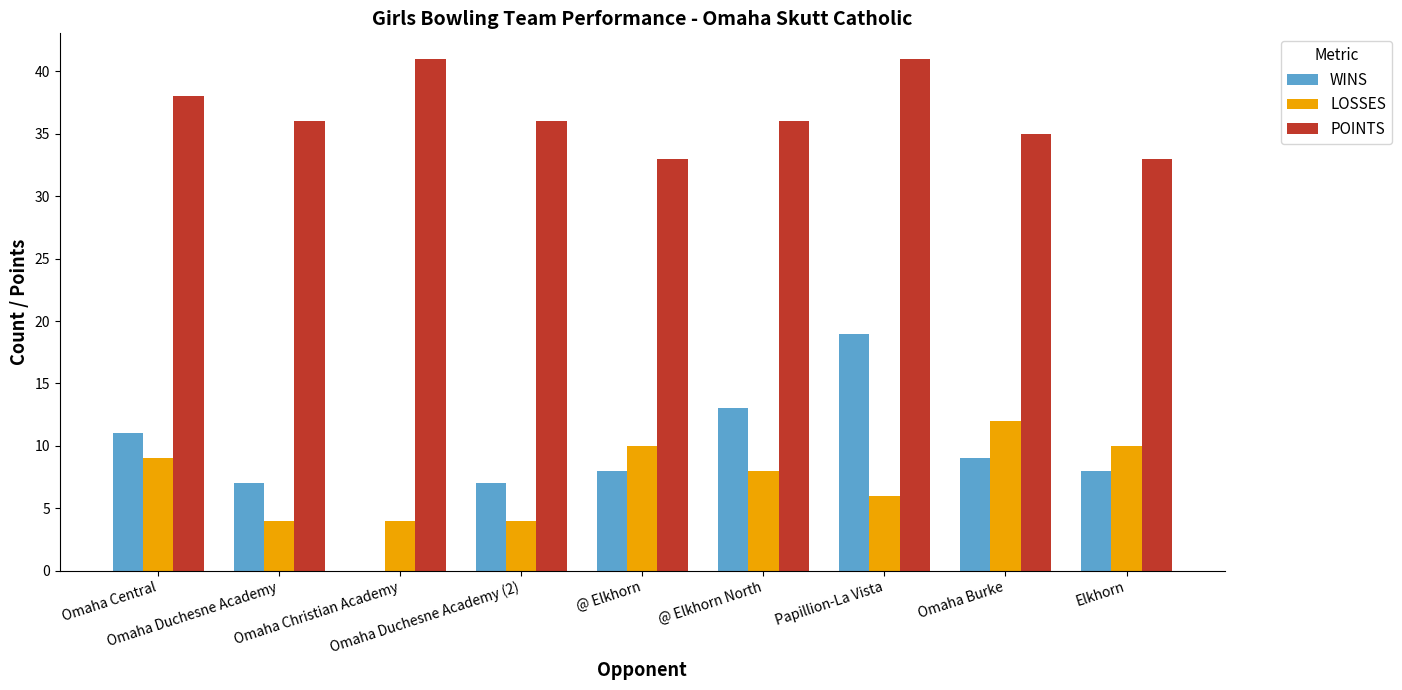

What is the greatest value displayed?

41